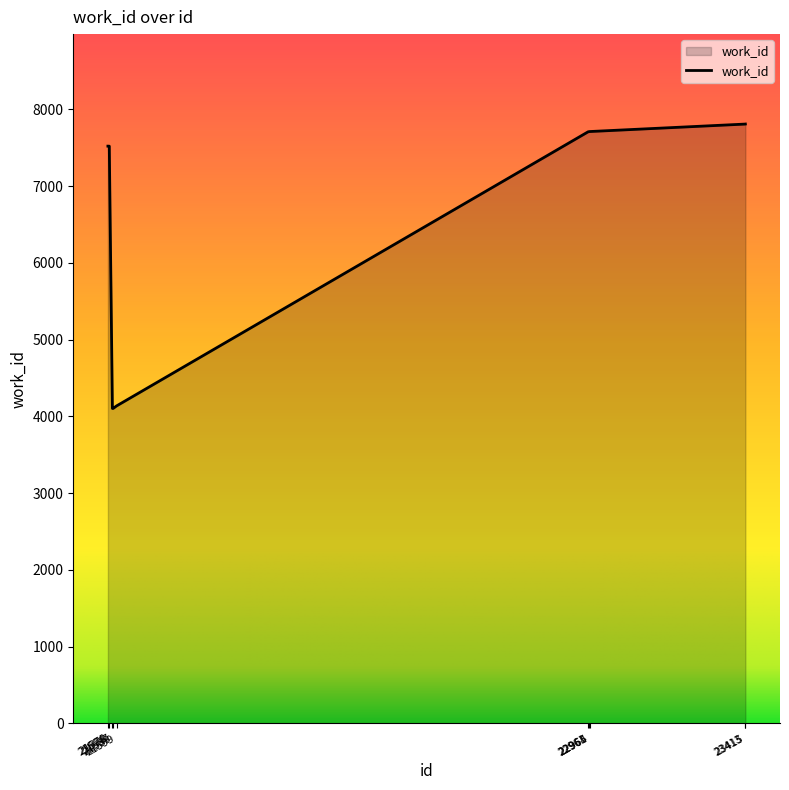

What is the minimum value shown in the chart?

4103